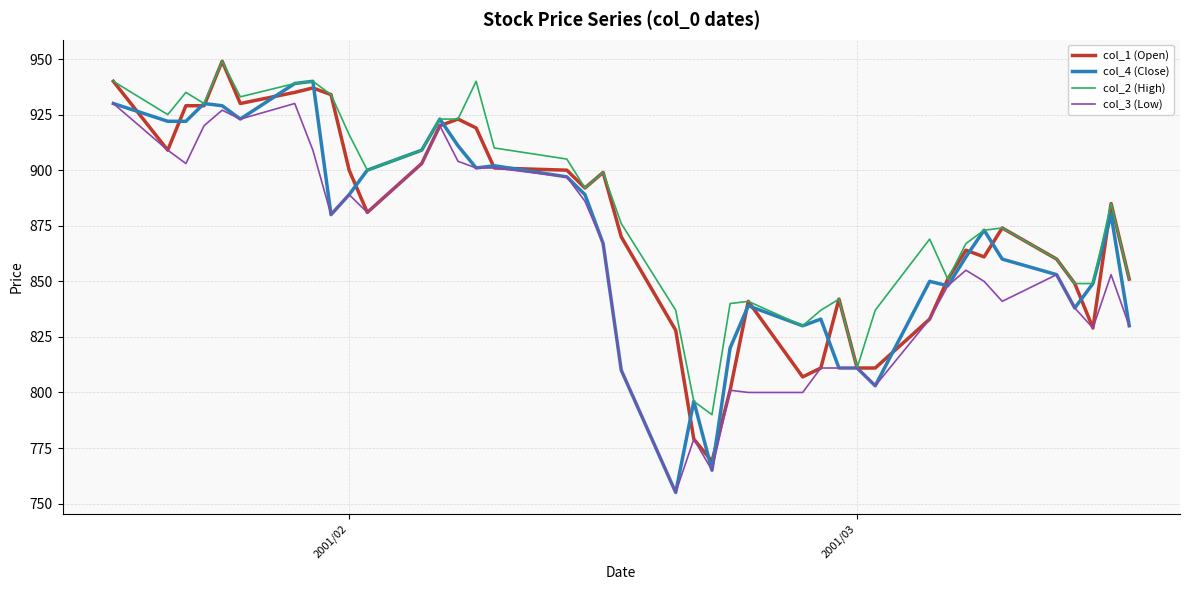

What is the minimum value for col_2 (High)?

790